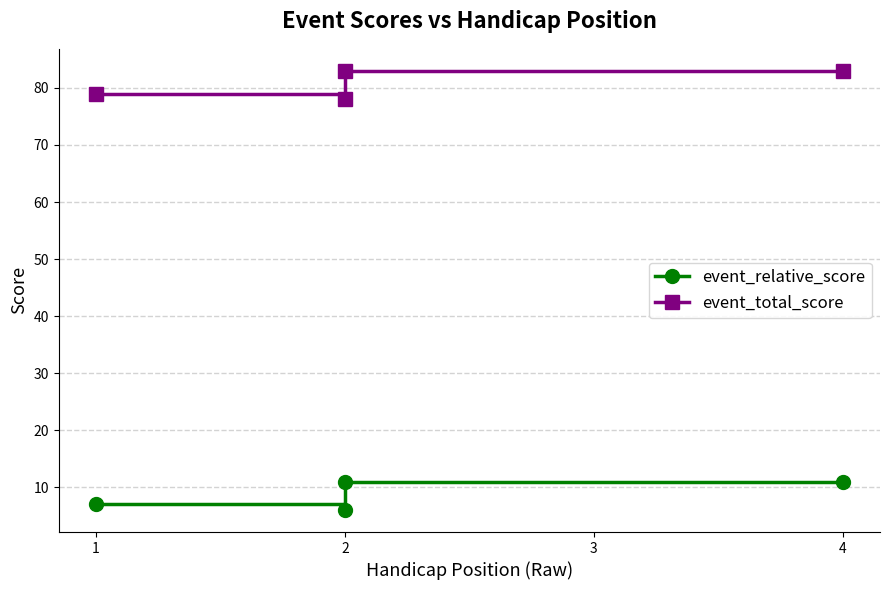

Rank the series by their maximum value, from highest to lowest.

event_total_score, event_relative_score